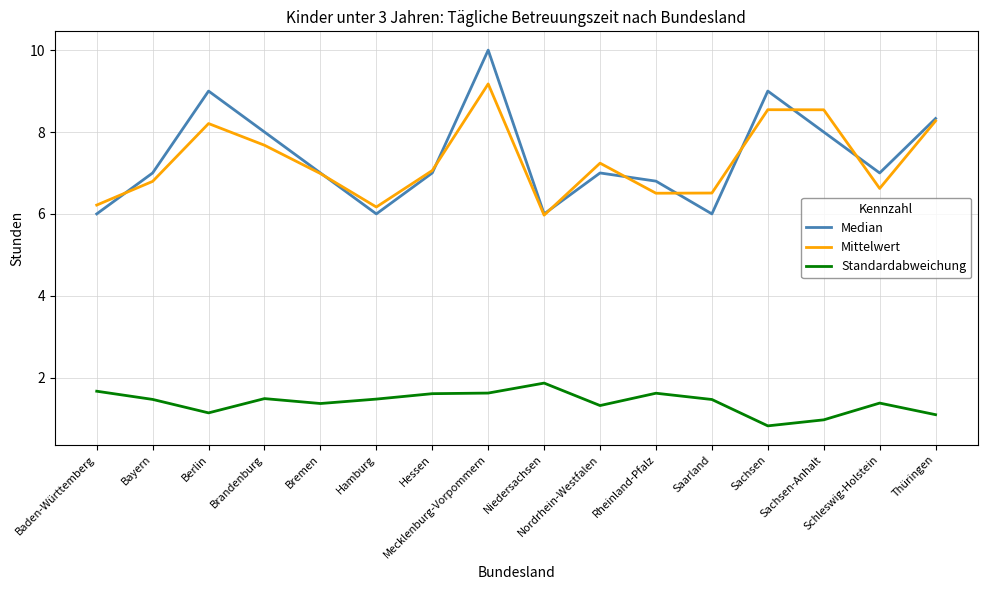

How many distinct data groups are displayed?

3